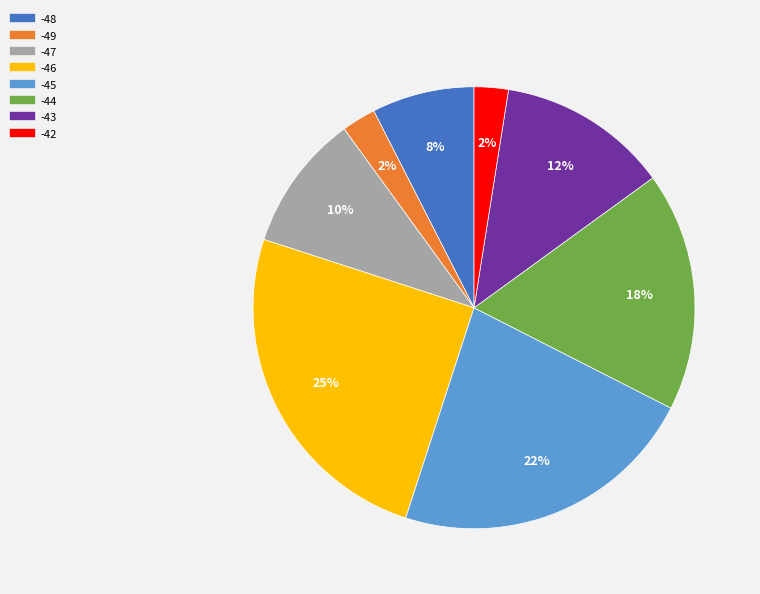

To the nearest percent, what is the average slice percentage?

12%